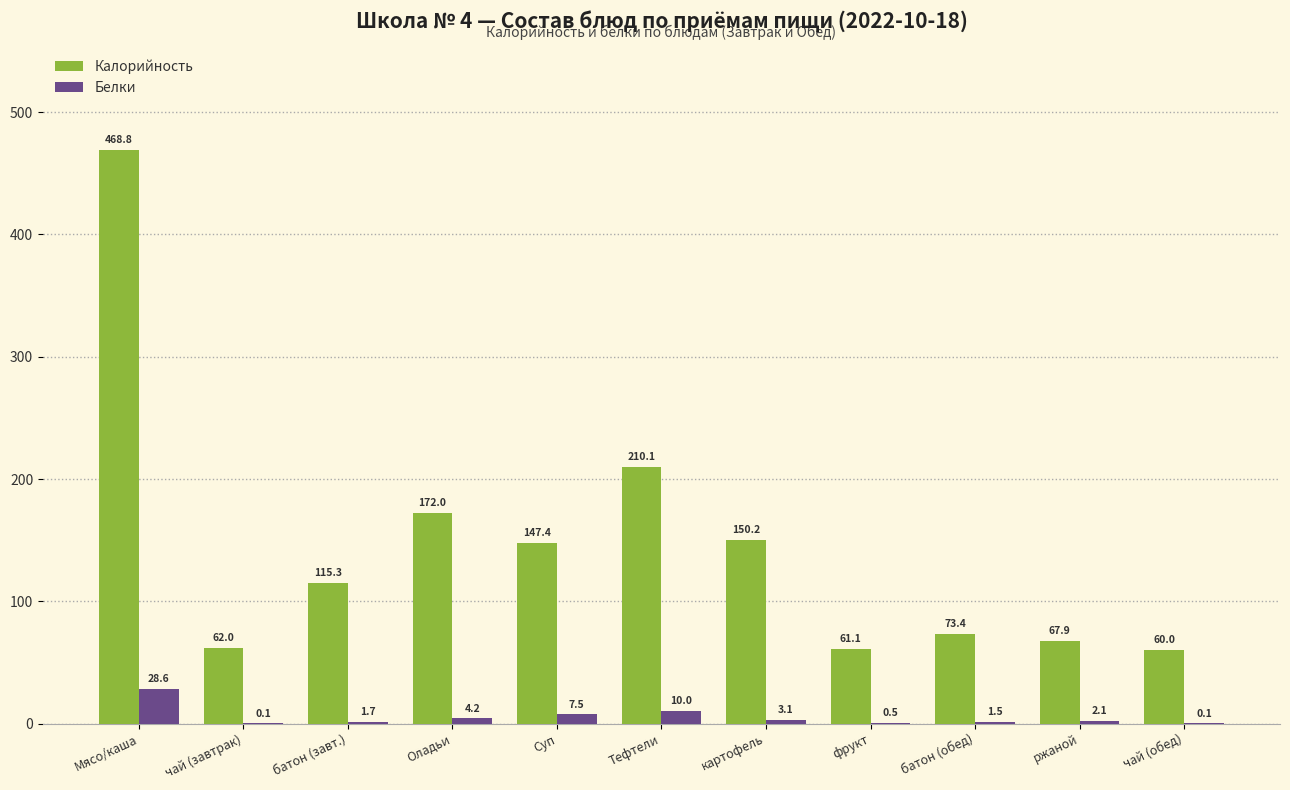

What is the average value of the Белки series?

5.4